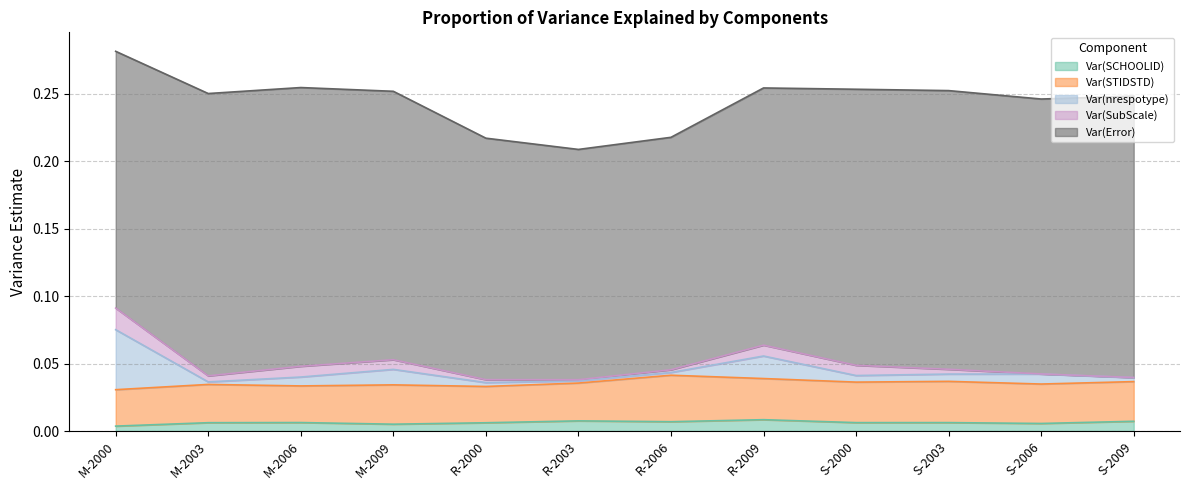

What is the spread (max minus min) of values at R-2006?

0.2